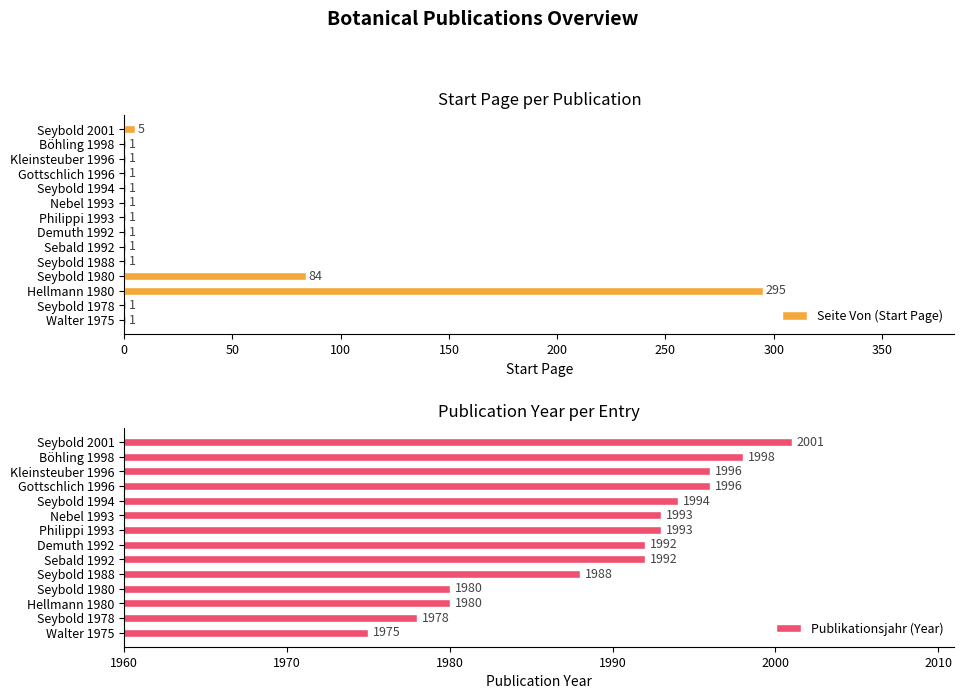

Where is Publikationsjahr (Year) nearest to the value 1988?

Seybold 1988